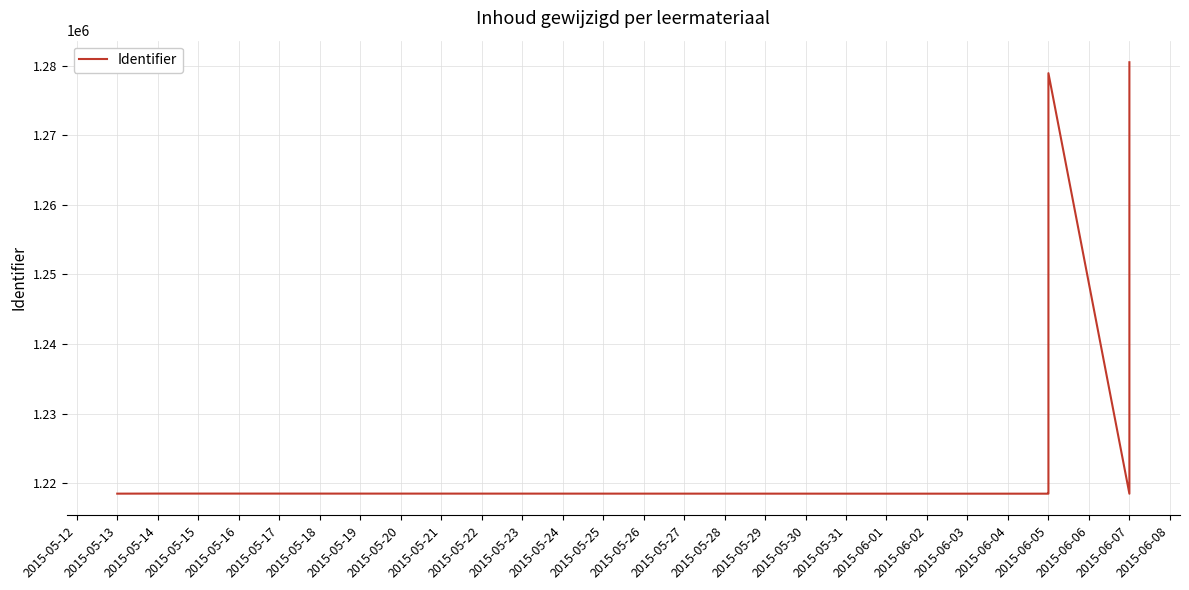

How many points are lower than both their immediate neighbors (excluding endpoints)?

2